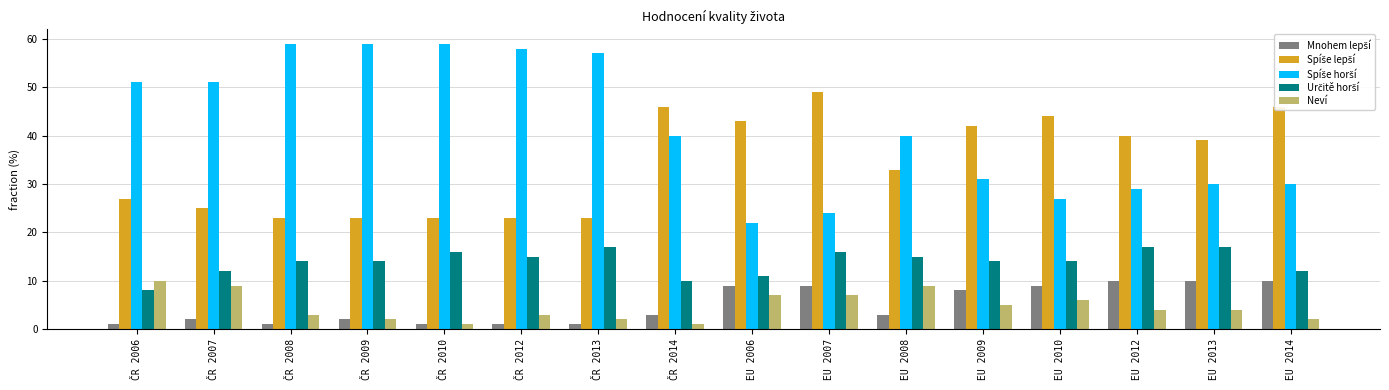

What is the maximum value shown in the chart?

59